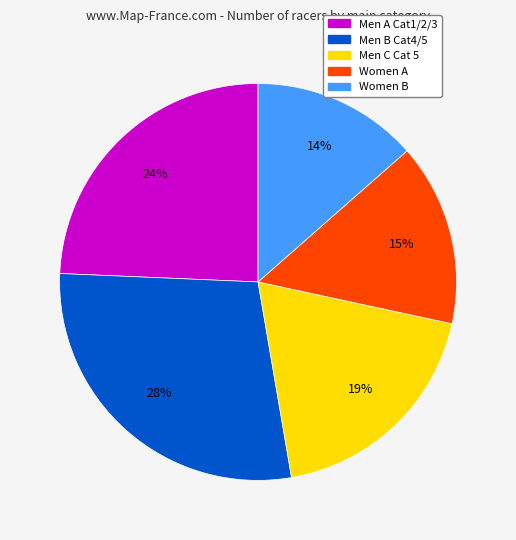

Rank the categories by value from highest to lowest.

Men B Cat4/5, Men A Cat1/2/3, Men C Cat 5, Women A, Women B